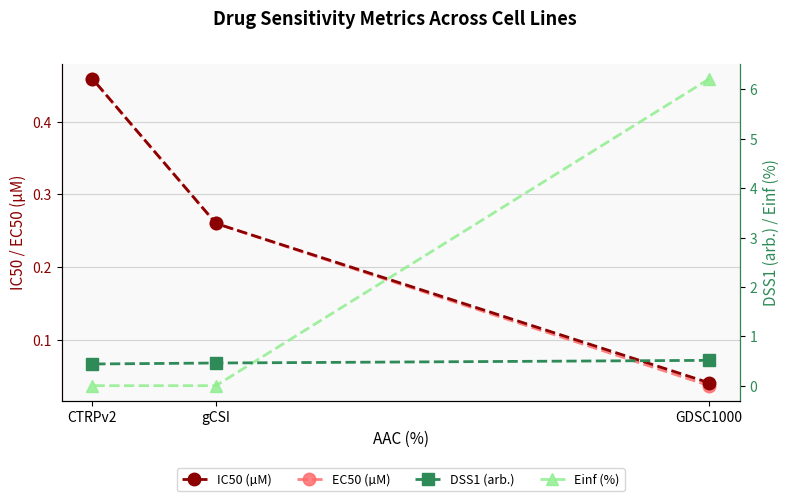

How many lines are shown in the chart?

4